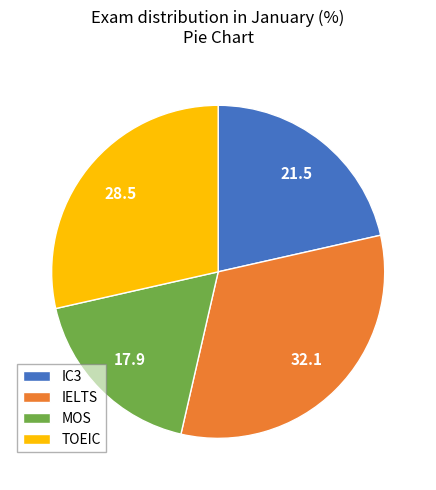

Is there a majority slice in this chart?

No